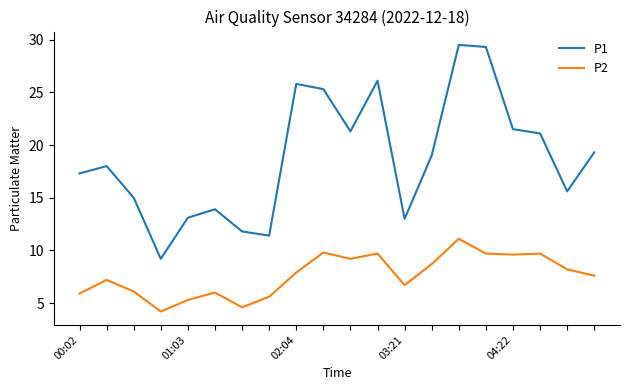

What is the smallest value displayed?

4.2